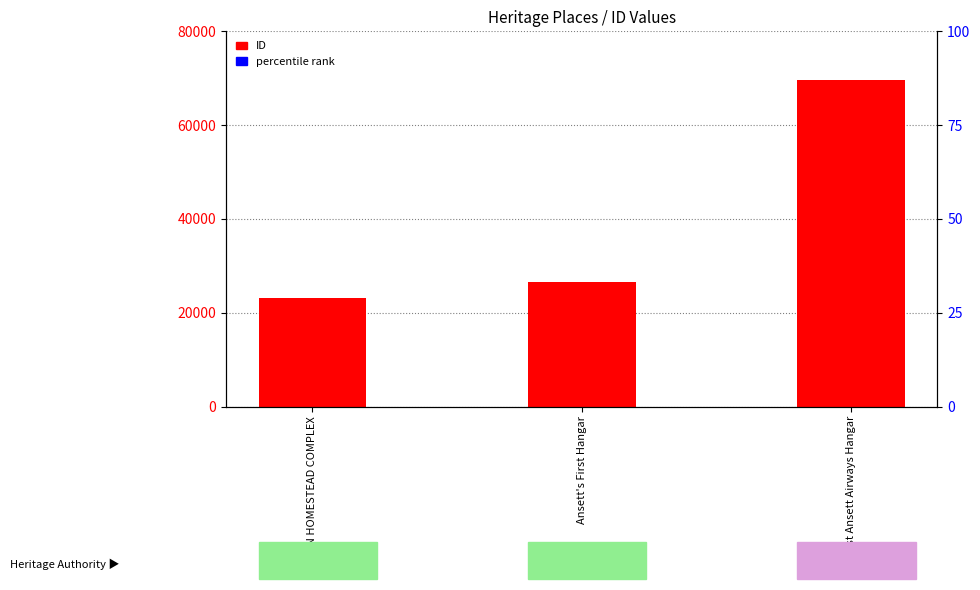

Does the chart contain any negative values?

No